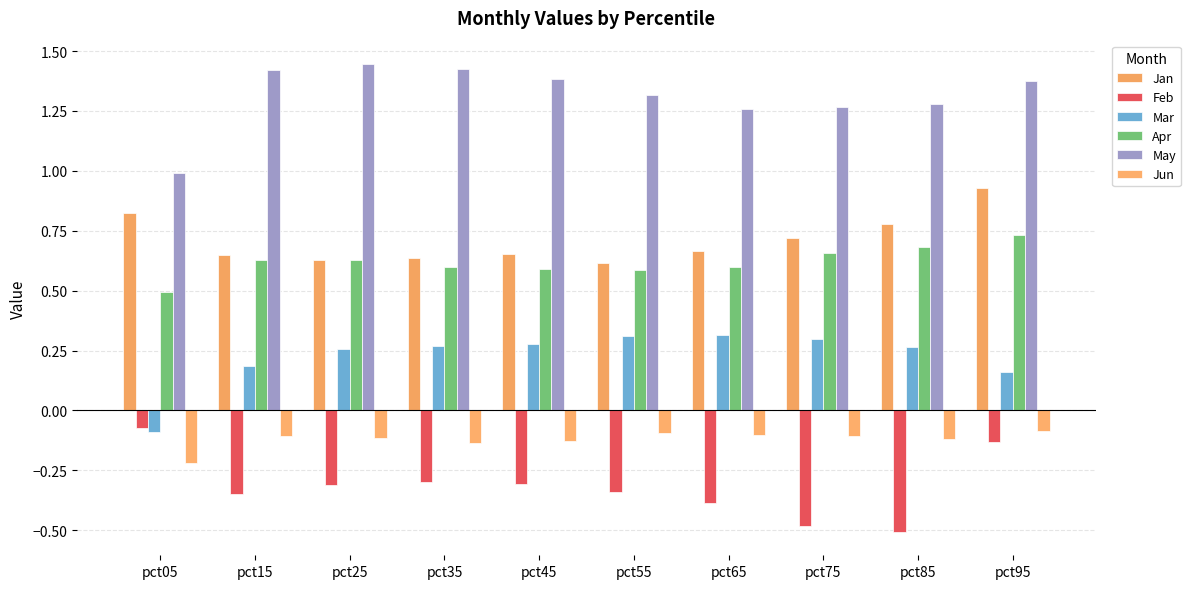

At how many categories does at least one series exceed 0?

10